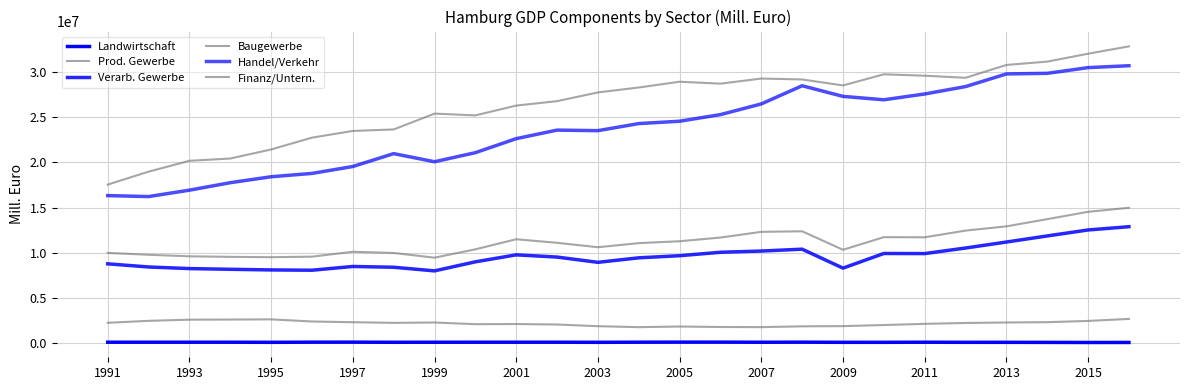

How many lines are shown in the chart?

6